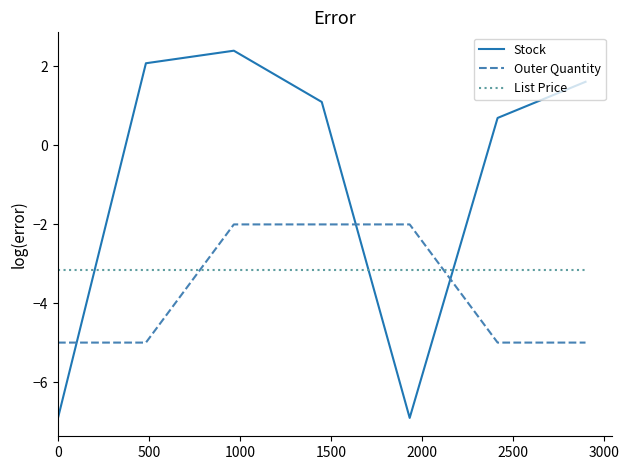

How many series are shown in this chart?

3